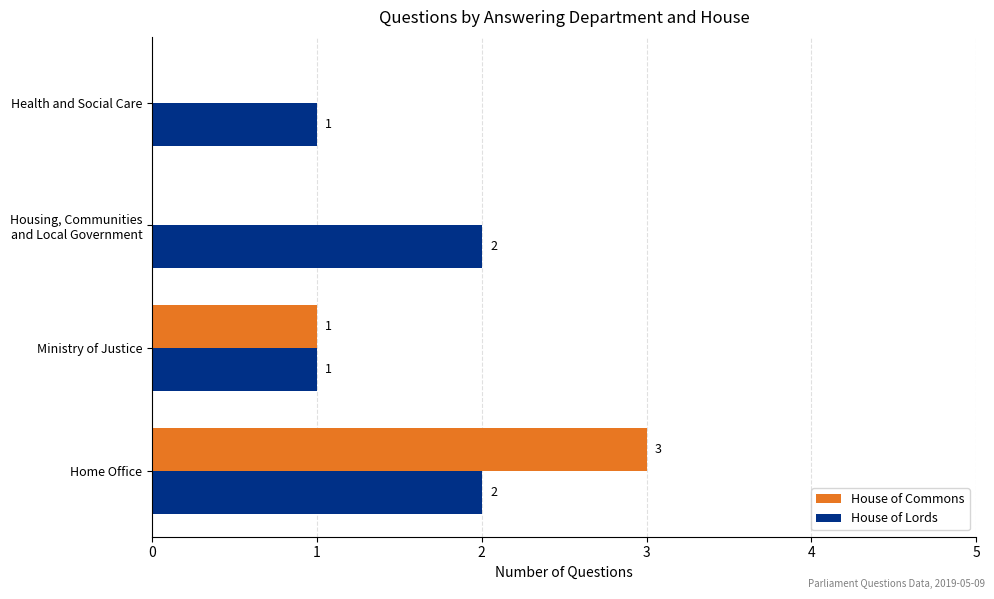

The House of Lords series shows 2 at Home Office. True or false?

True